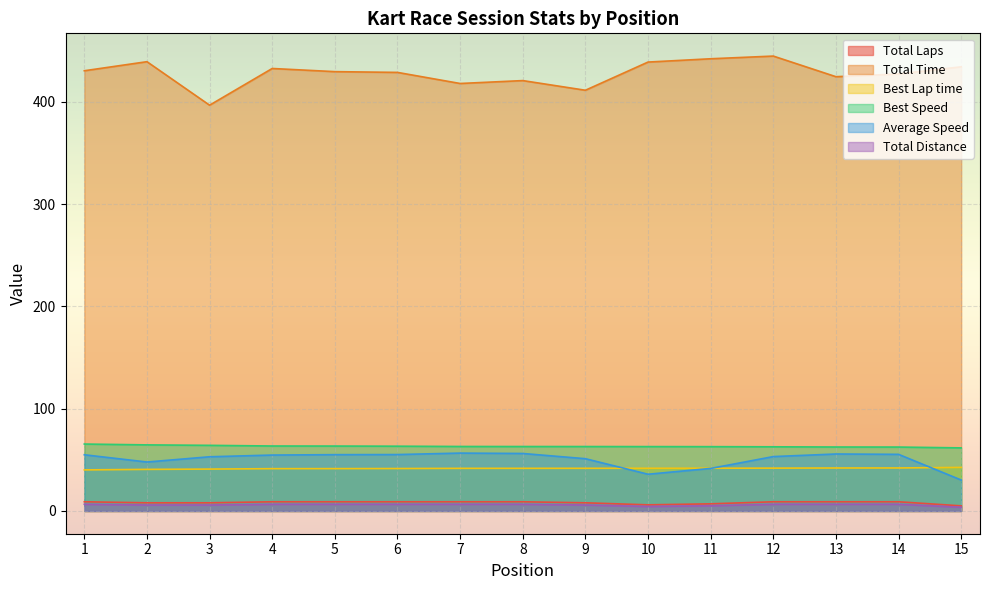

Reading right to left, list all the values displayed in this chart.

Total Laps: 15=3.6	14=6.6	13=6.6	12=6.6	11=5.1	10=4.4	9=5.8	8=6.6	7=6.6	6=6.6	5=6.6	4=6.6	3=5.8	2=5.8	1=6.6
Total Time: 15=434.2	14=427.3	13=424.6	12=444.7	11=442.1	10=438.9	9=411.3	8=420.8	7=417.9	6=428.8	5=429.5	4=432.6	3=396.7	2=439.3	1=430.4
Best Lap time: 15=42.6	14=42.1	13=42.0	12=41.9	11=41.8	10=41.8	9=41.7	8=41.7	7=41.7	6=41.5	5=41.4	4=41.4	3=41.0	2=40.7	1=40.2
Best Speed: 15=61.7	14=62.5	13=62.5	12=62.7	11=62.9	10=62.9	9=63.0	8=63.0	7=63.1	6=63.3	5=63.5	4=63.5	3=64.2	2=64.6	1=65.4
Average Speed: 15=30.3	14=55.4	13=55.7	12=53.2	11=41.6	10=35.9	9=51.1	8=56.2	7=56.6	6=55.2	5=55.1	4=54.7	3=53.0	2=47.9	1=55.0
Total Distance: 15=5.0	14=9.0	13=9.0	12=9.0	11=7.0	10=6.0	9=8.0	8=9.0	7=9.0	6=9.0	5=9.0	4=9.0	3=8.0	2=8.0	1=9.0